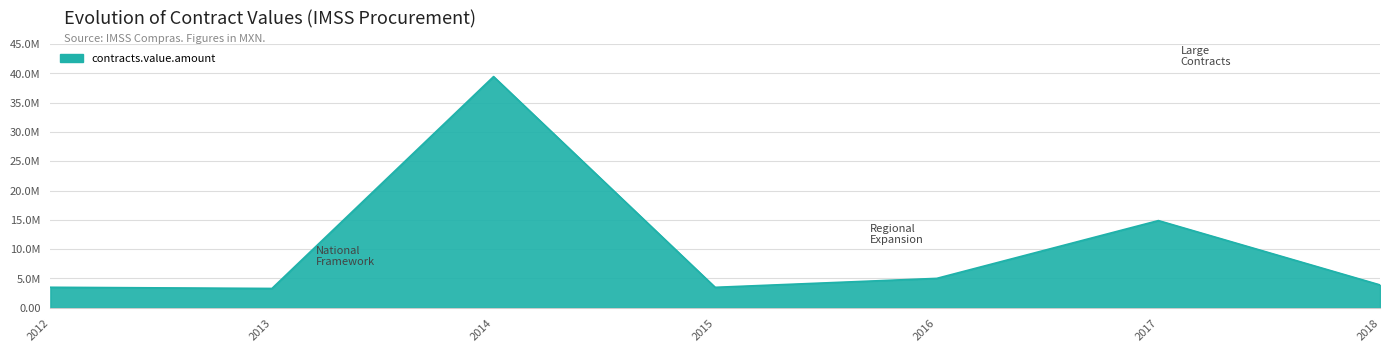

How many points are higher than both their immediate neighbors (excluding endpoints)?

2